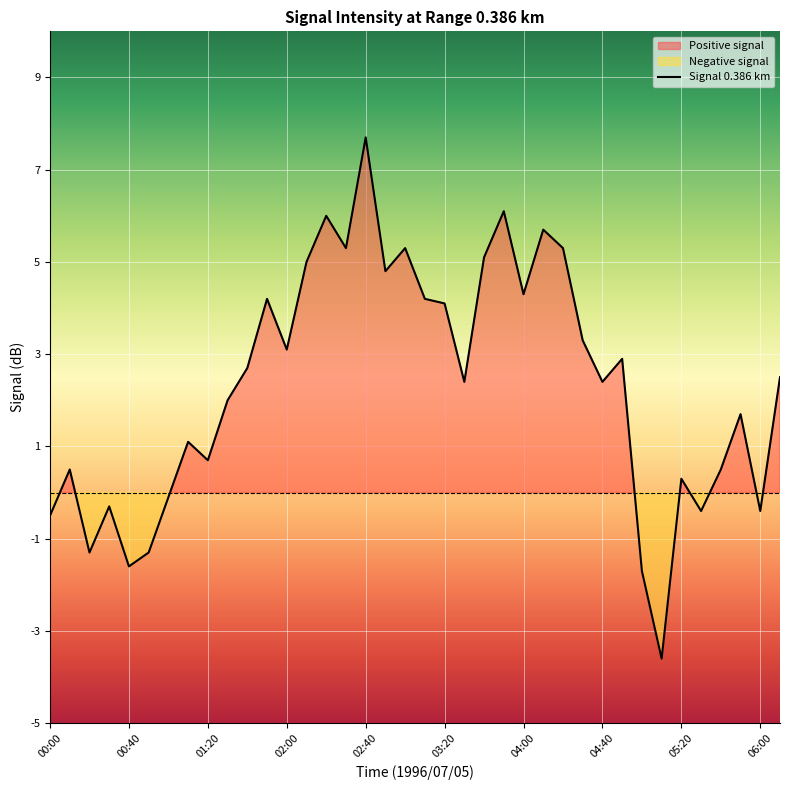

What position from the right is 03:20?

18